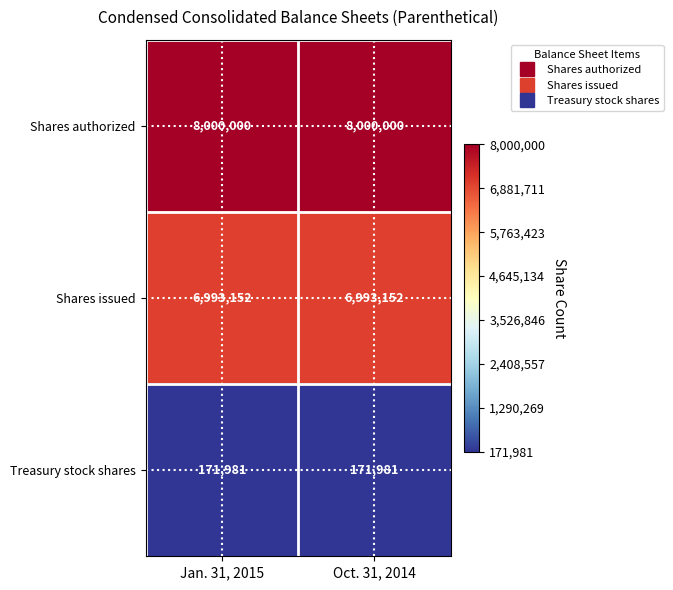

What is the smallest value displayed?

171981